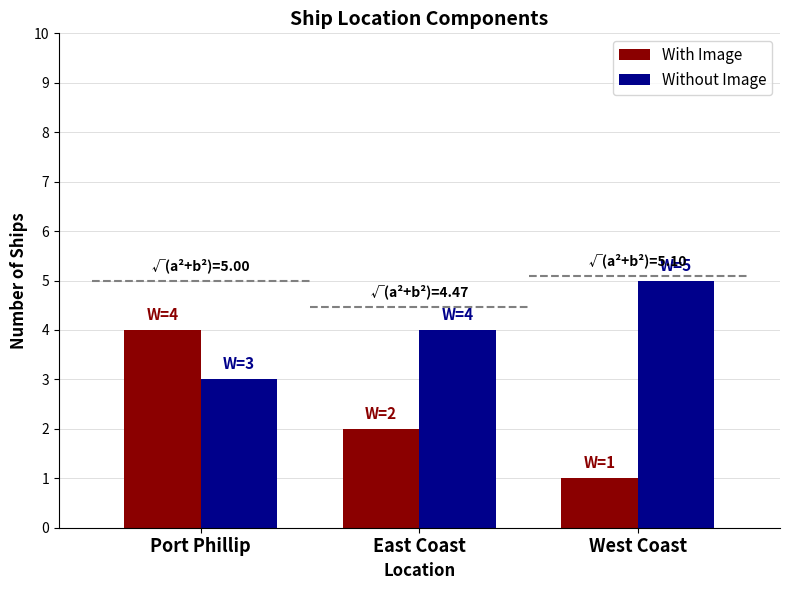

Count the With Image values in the range 1 to 4.

3